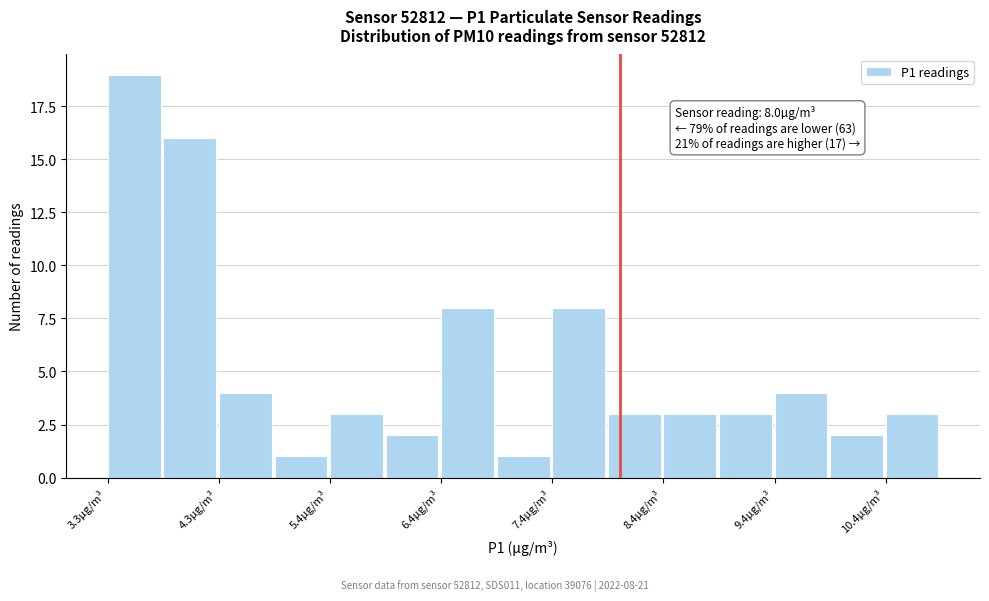

Read against the x-axis, roughly where is the centre of the tallest bar?

3.6